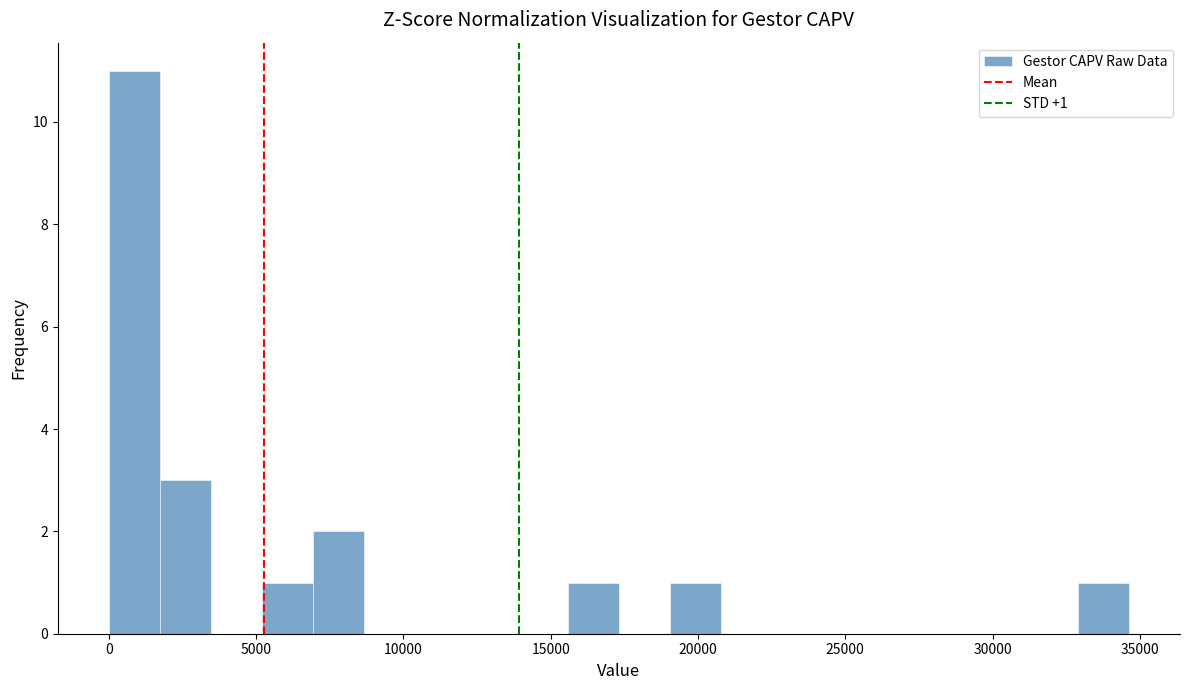

Around what value on the x-axis is the tallest bar? Give the approximate position of its centre, as read against the axis.

1000